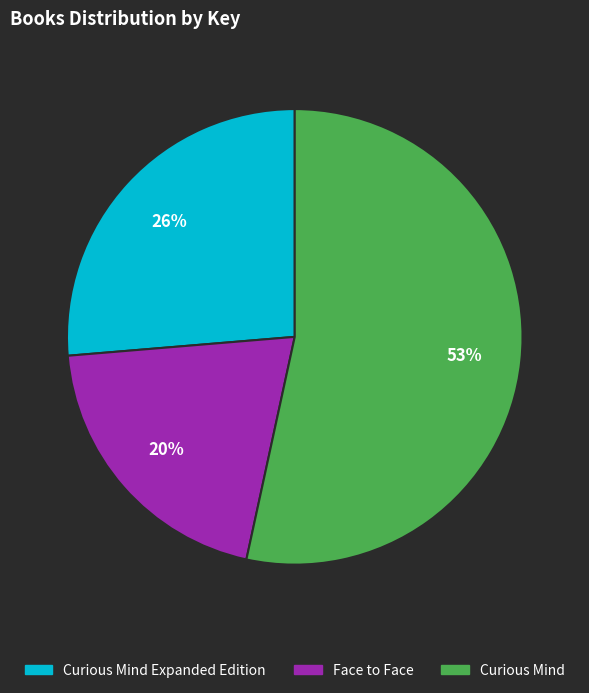

To the nearest percent, what is the difference between the largest and smallest slice percentages?

33%